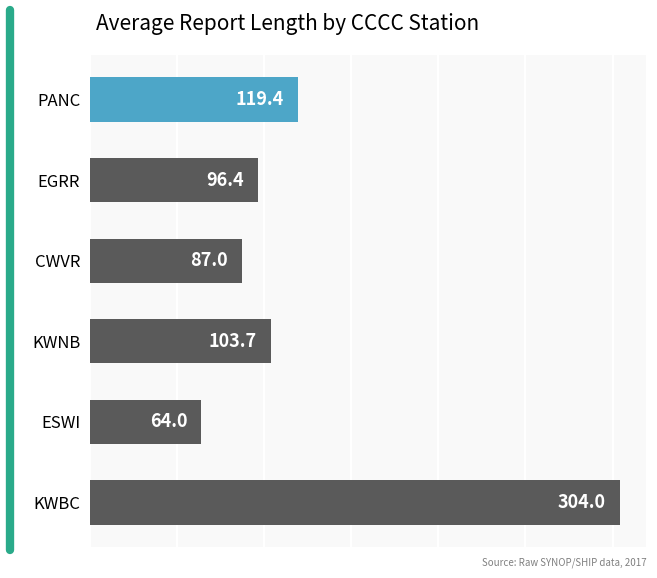

What is the average value?

129.1